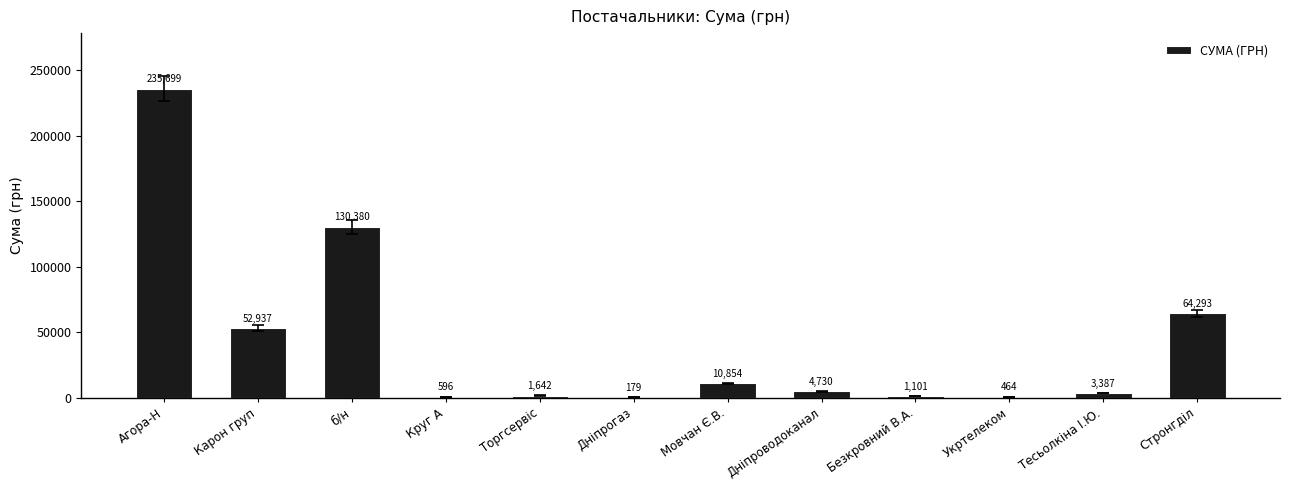

Is it true that the value at Агора-Н is 235699.2?

True